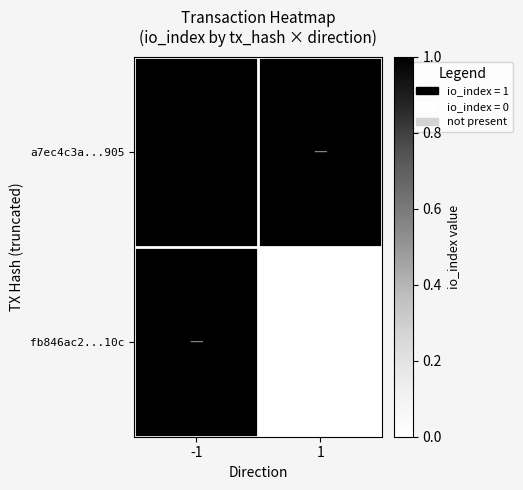

Rank the series at -1 from lowest to highest value.

a7ec4c3a...905, fb846ac2...10c